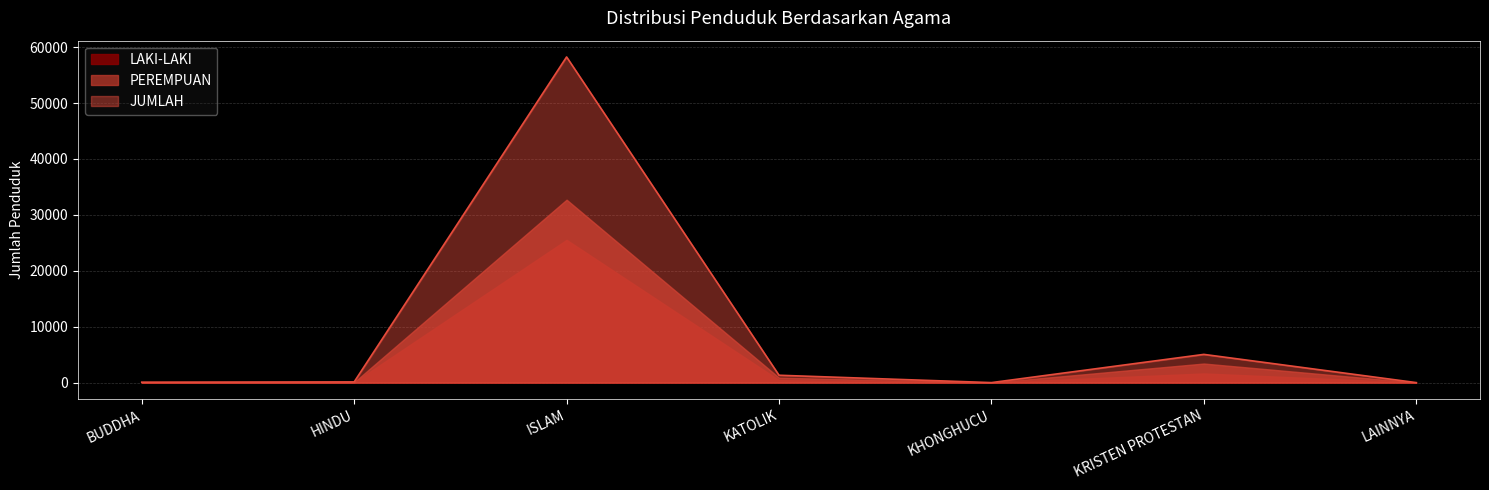

True or false: PEREMPUAN has a value of 32719 at ISLAM.

True